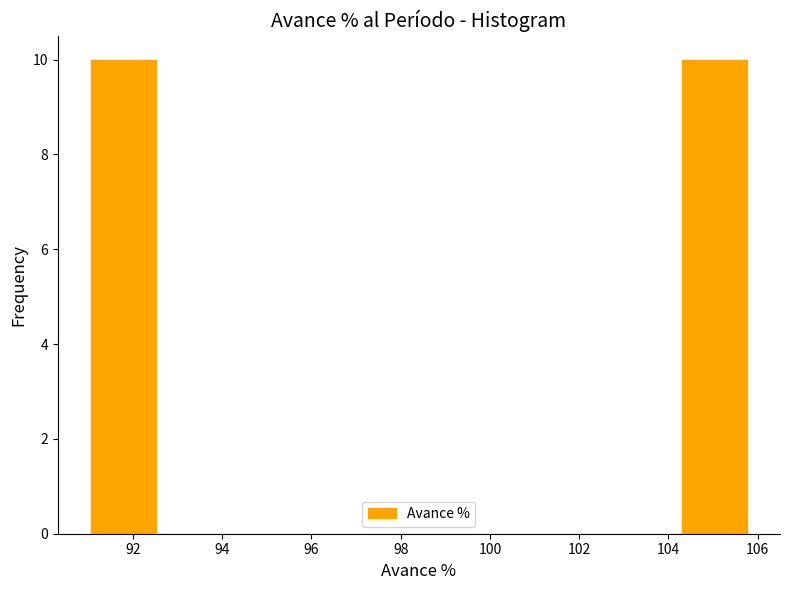

Reading left to right, transcribe this chart: for each bar, give the range it covers on the x-axis and its height. Neither the bar edges nor the heights are printed on the chart, so give them approximately, as read against the axes.

91.0 to 92.6: 10
92.6 to 94.0: 0
94.0 to 95.4: 0
95.4 to 97.0: 0
97.0 to 98.4: 0
98.4 to 99.8: 0
99.8 to 101.4: 0
101.4 to 102.8: 0
102.8 to 104.2: 0
104.2 to 105.8: 10